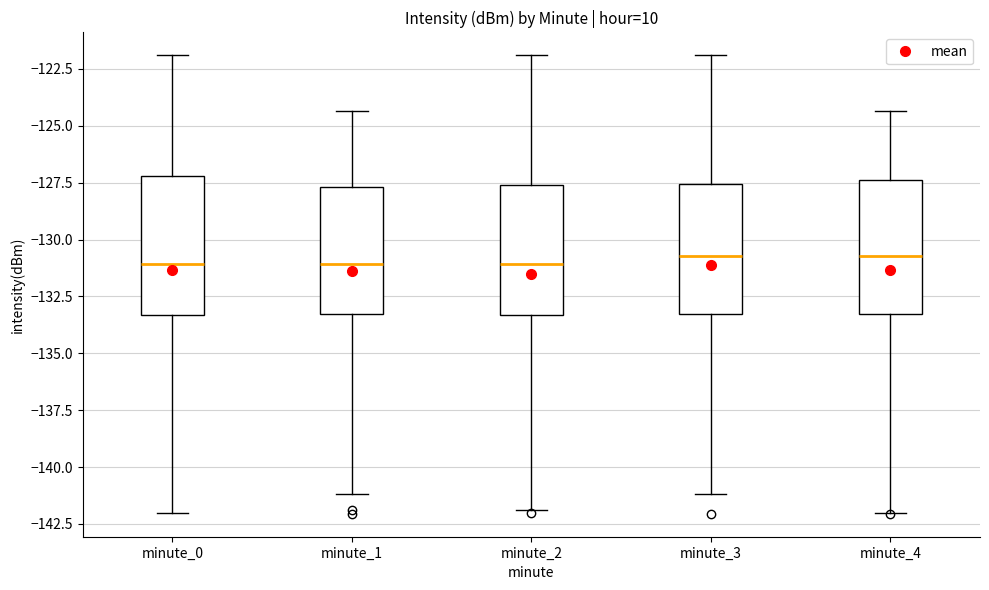

Reading left to right, read every box against the y-axis: the position of its median line, the range the box covers, and the ends of its whiskers. The values are not printed on the chart, so give them approximately, as read against the axis.

minute_0: median -131.0, box -133.5 to -127.0, whiskers -142.0 to -122.0
minute_1: median -131.0, box -133.5 to -127.5, whiskers -141.0 to -124.5
minute_2: median -131.0, box -133.5 to -127.5, whiskers -142.0 to -122.0
minute_3: median -130.5, box -133.5 to -127.5, whiskers -141.0 to -122.0
minute_4: median -130.5, box -133.5 to -127.5, whiskers -142.0 to -124.5